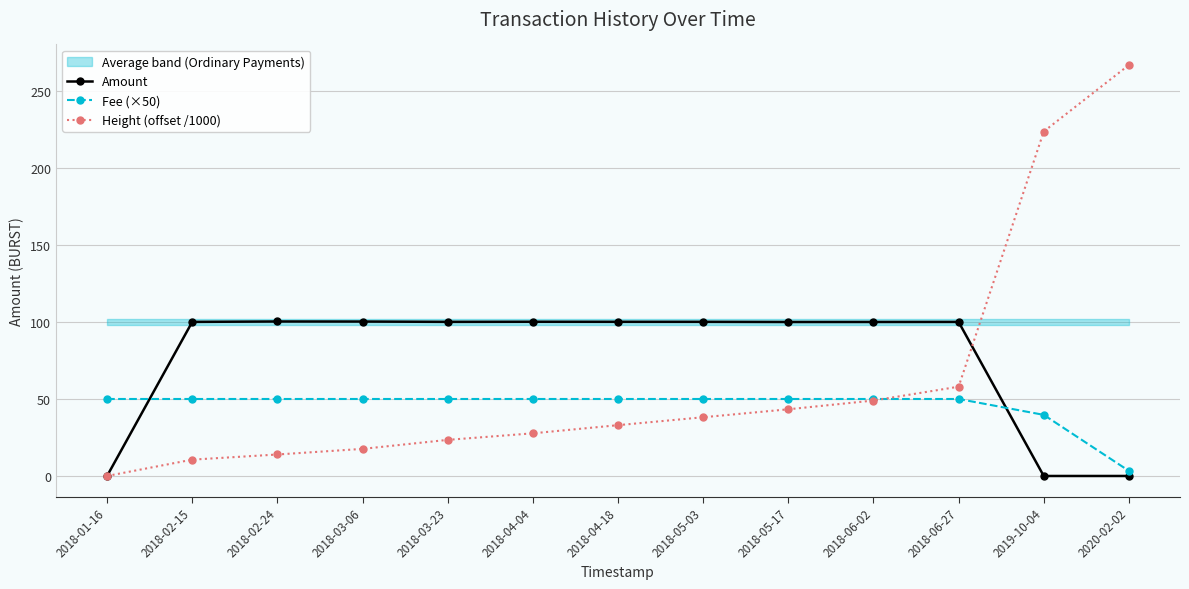

How many intersections are there between Height (offset /1000) and Fee (×50)?

1